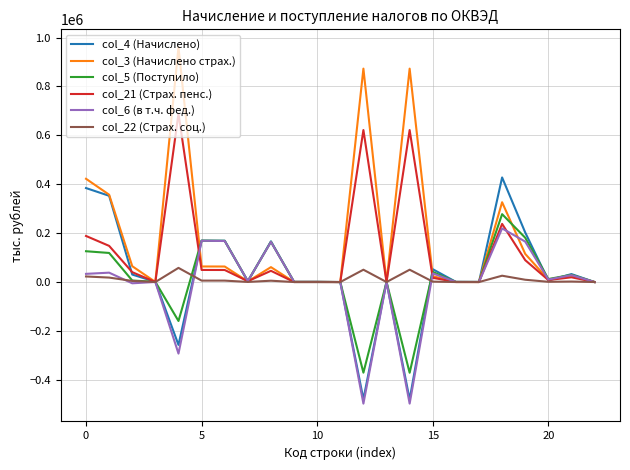

What is the value of the col_4 (Начислено) point at the 14th from the left?

920